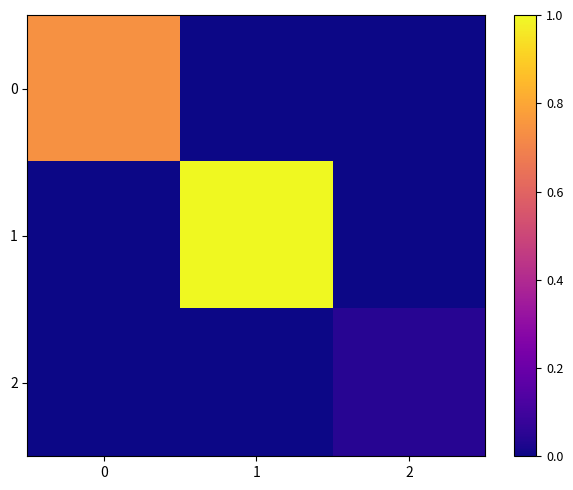

Which series has the largest range (max minus min)?

1